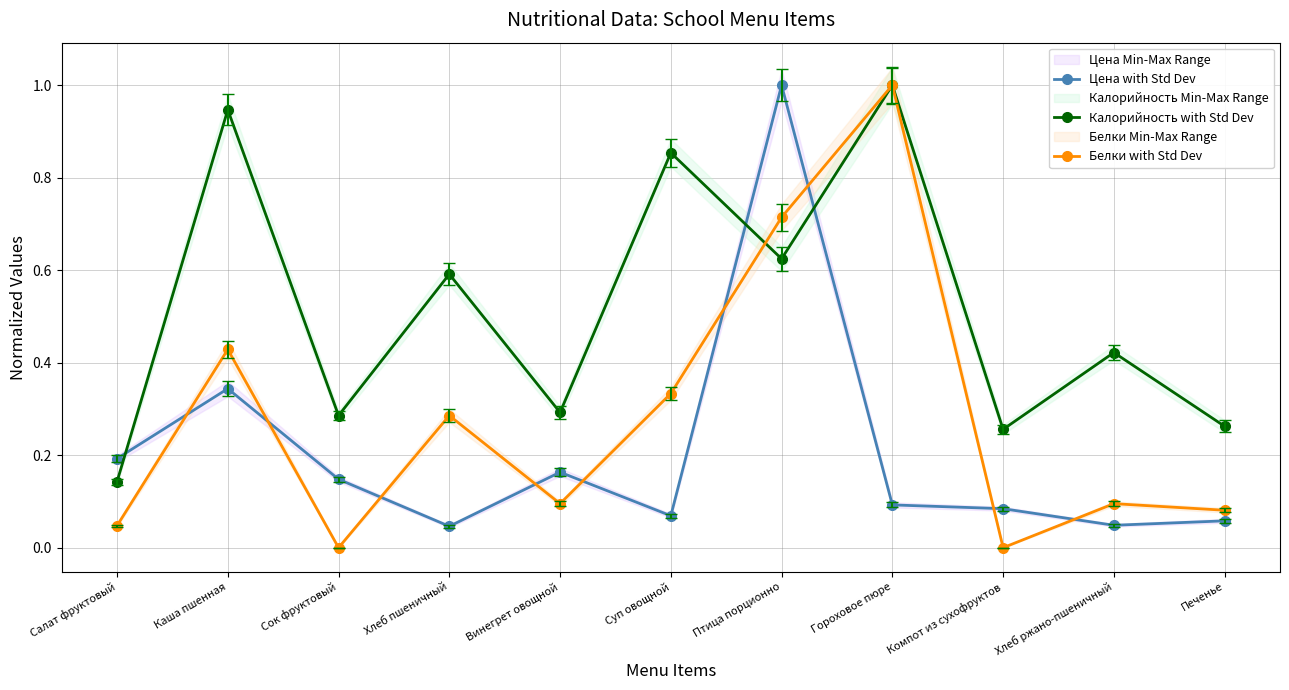

How many lines are shown in the chart?

3